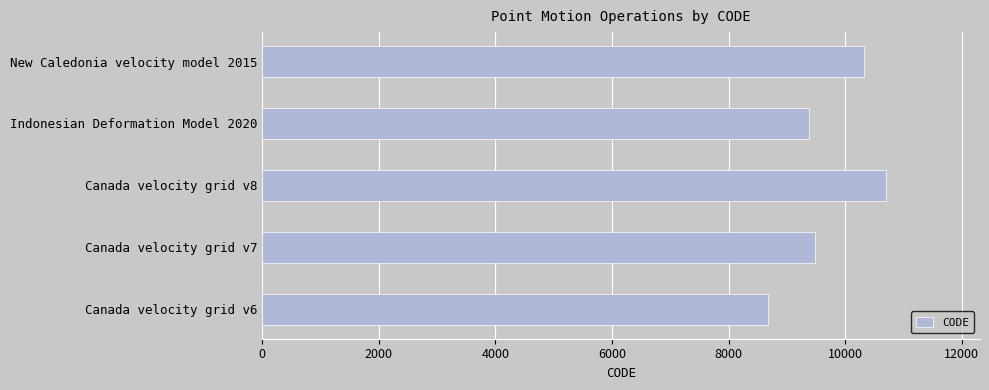

Is it true that the value at Canada velocity grid v7 is 9483?

True